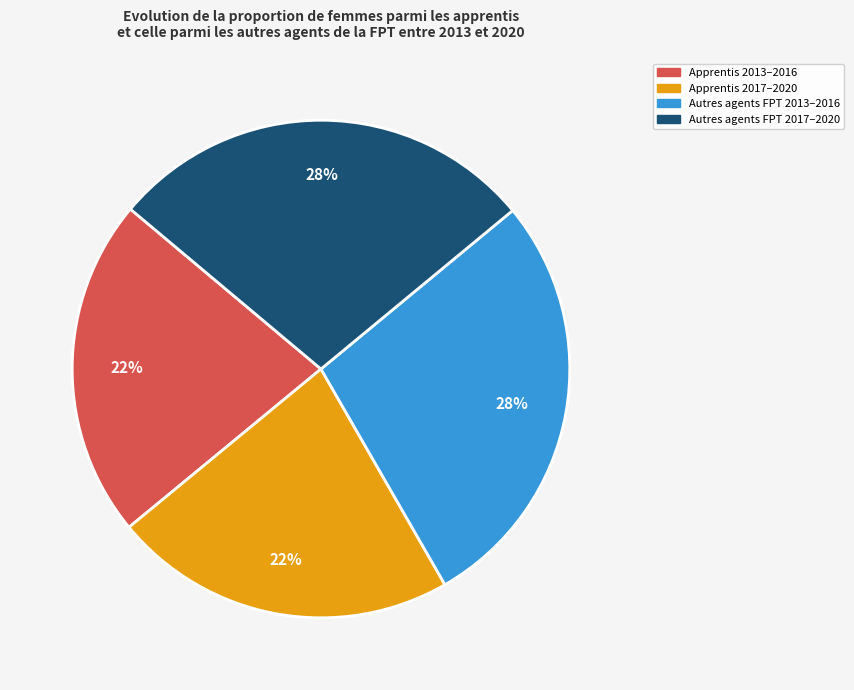

Is there any slice that represents more than half of the pie?

No